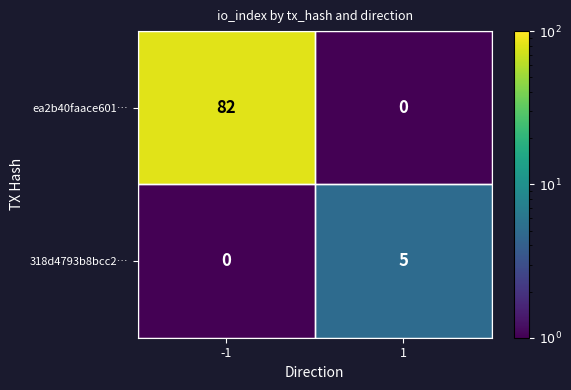

What is the total value across all series at -1?

82